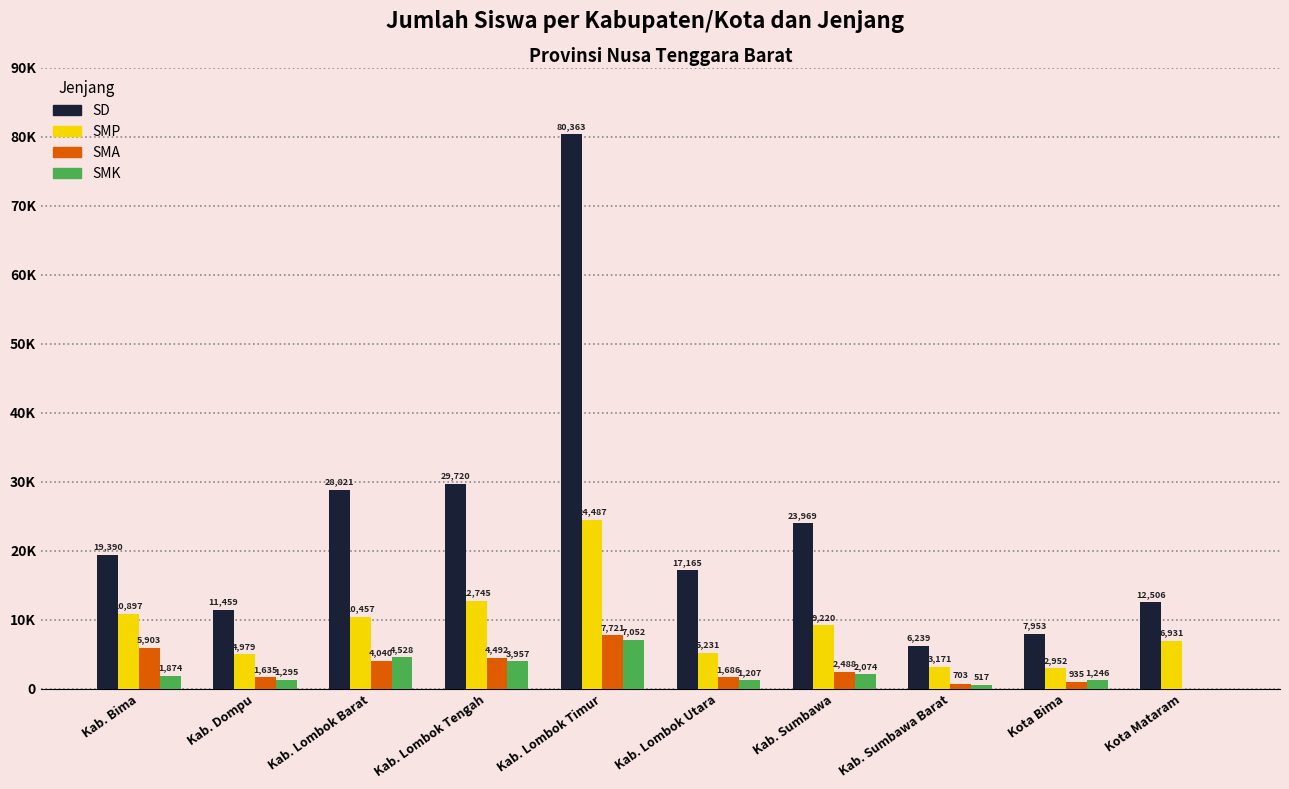

What is the total value across all series at Kota Bima?

13086